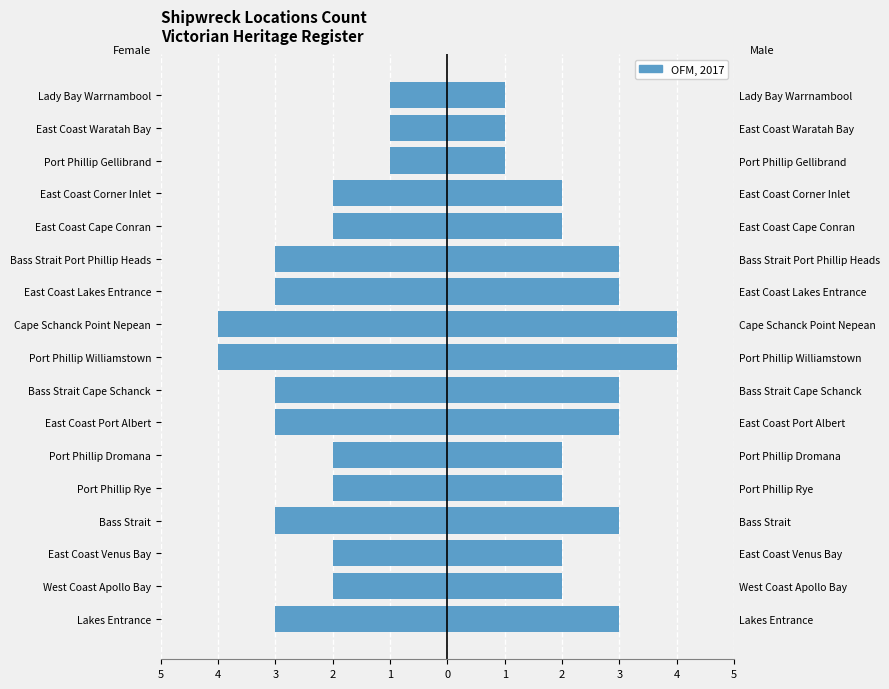

True or false: Male has a value of 1 at West Coast Apollo Bay.

False